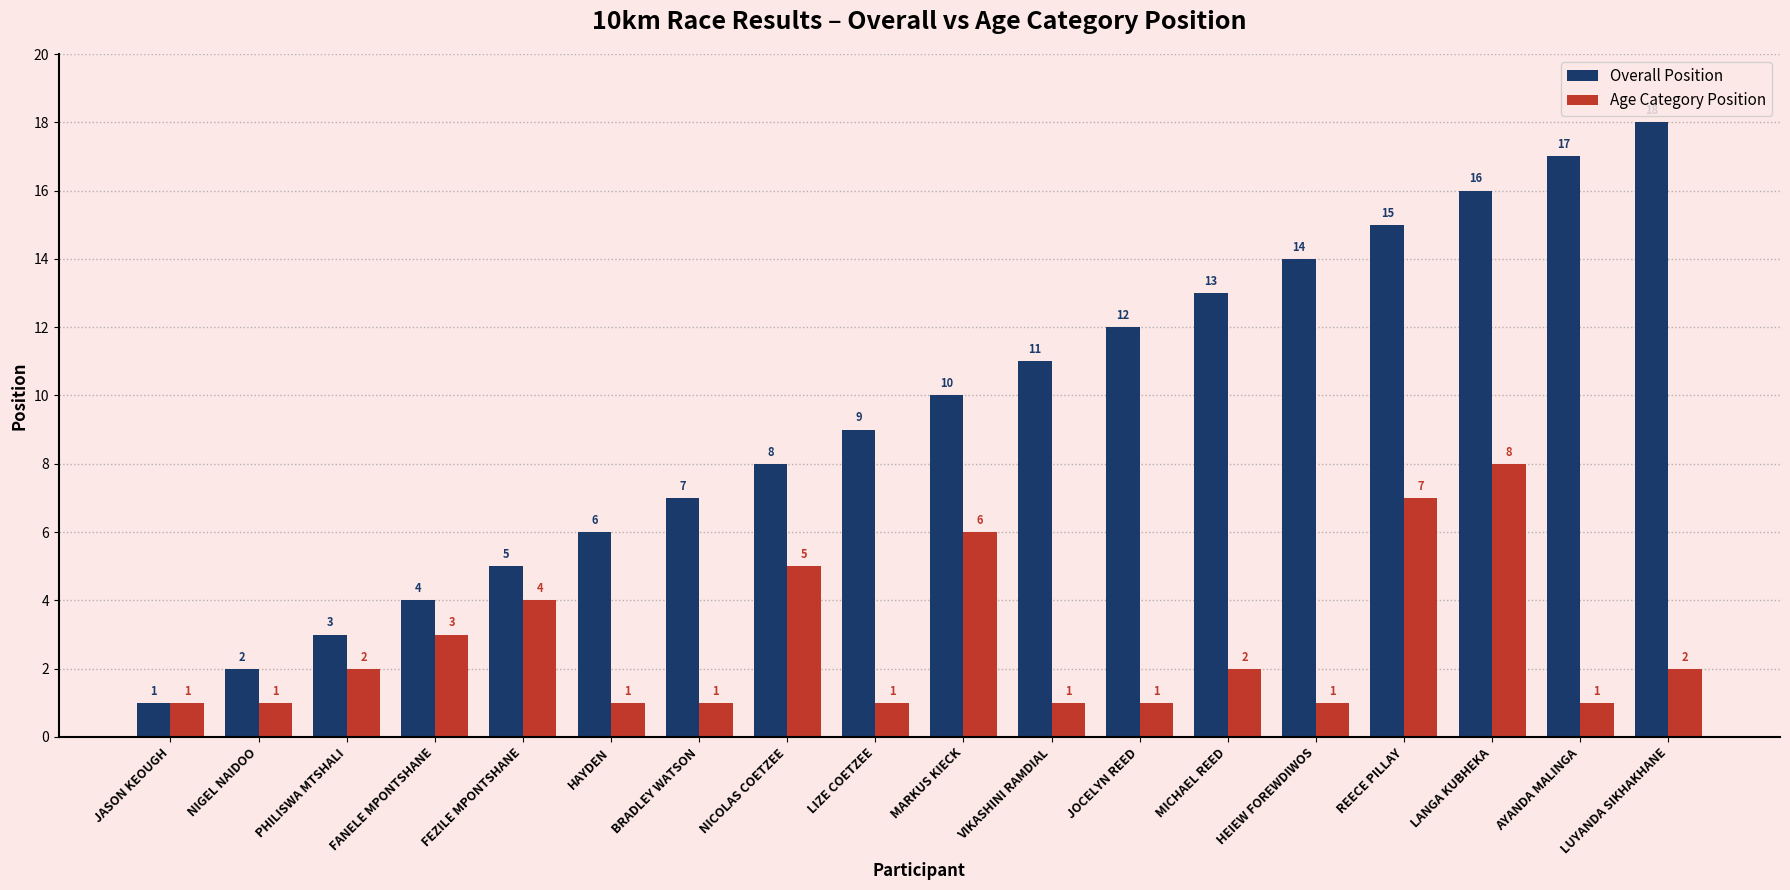

How many groups of bars are there?

18